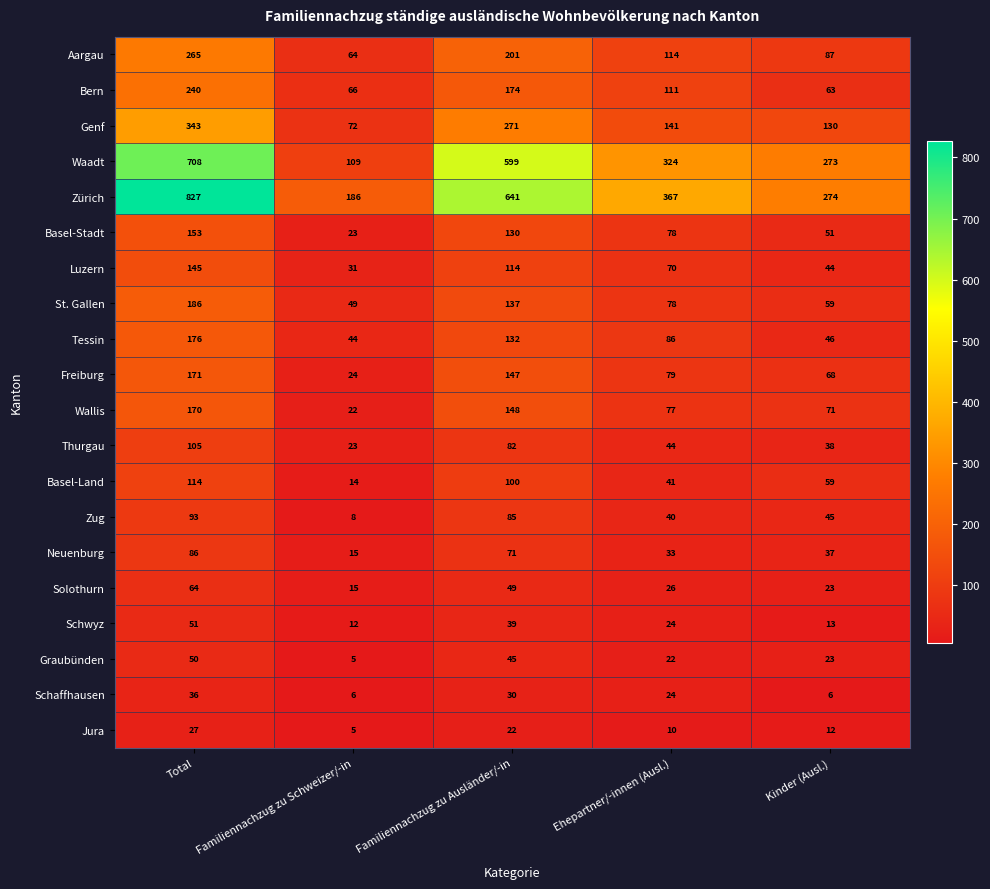

Which series has the largest total across all categories?

Zürich